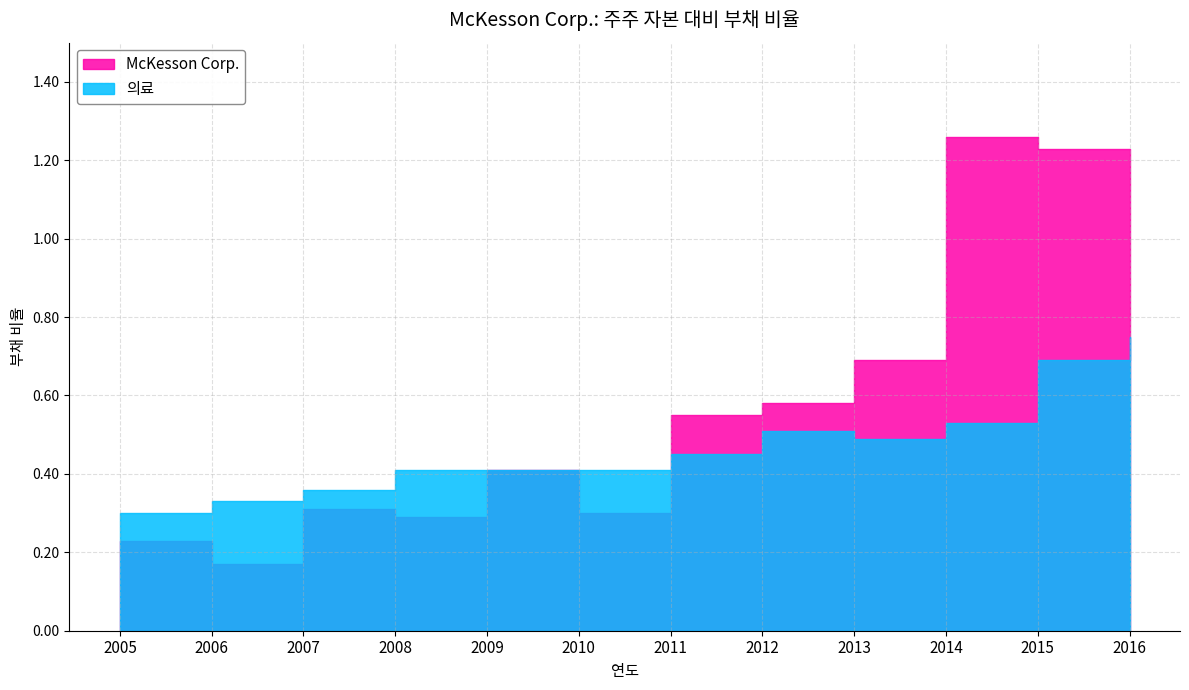

Which series has the largest total across all categories?

McKesson Corp.